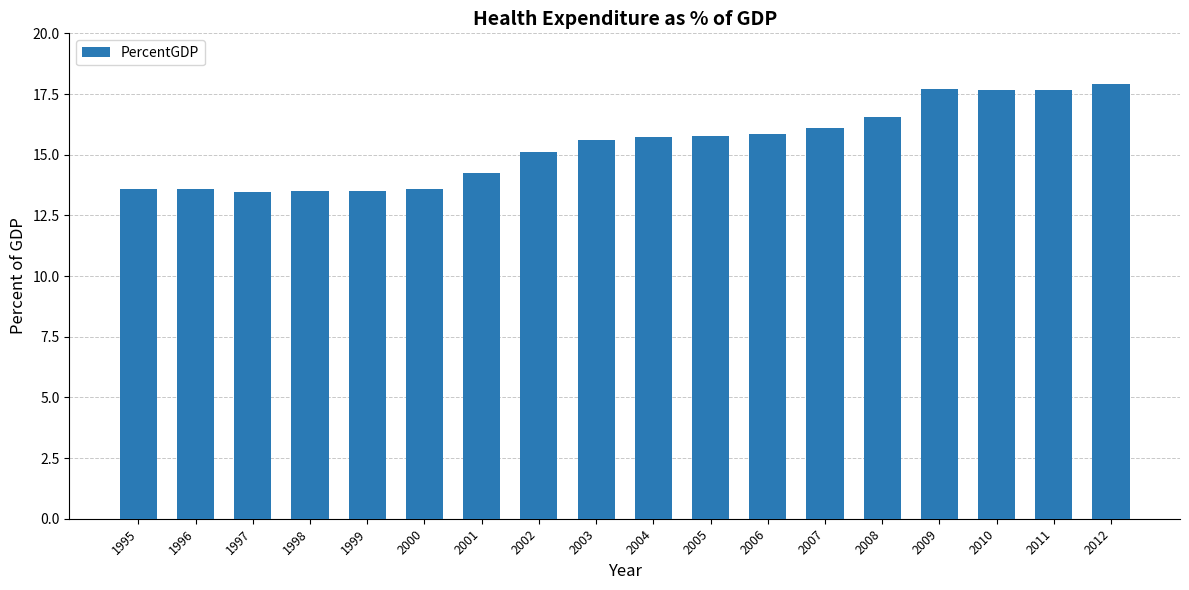

Which label corresponds to the largest value in the chart?

2012